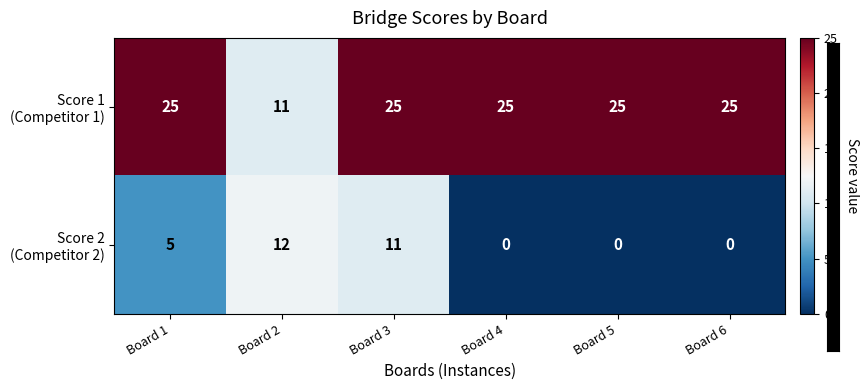

At how many categories does at least one series exceed 2?

6